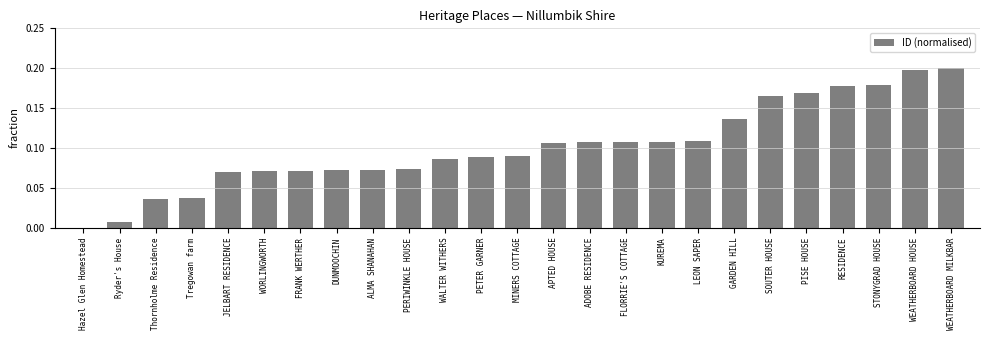

True or false: the data shows 0.0 at ALMA SHANAHAN.

False